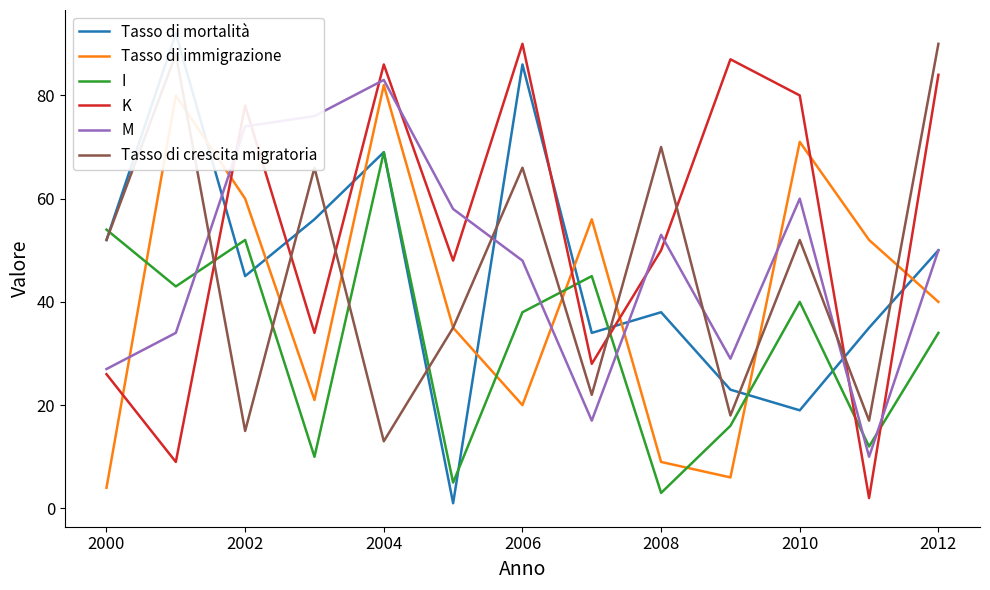

What is the maximum value for M?

83